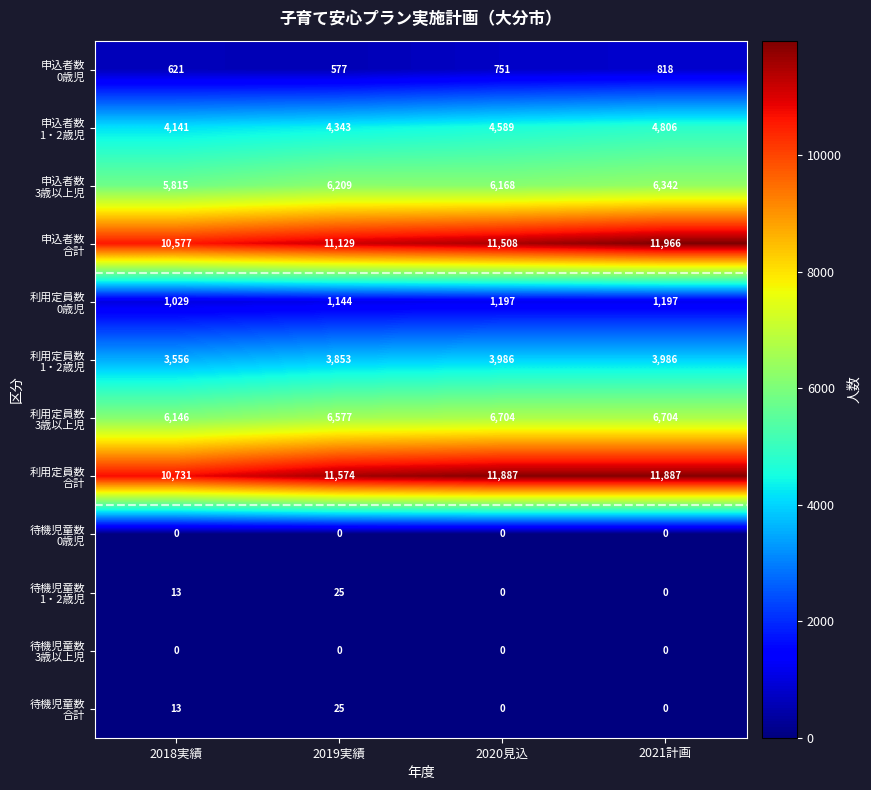

What is the spread (max minus min) of values at 2018実績?

10731